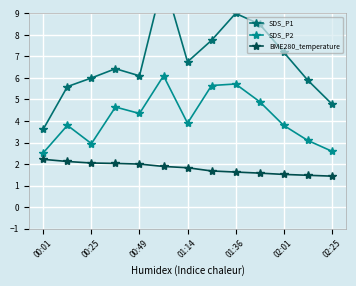

Reading right to left, extract all data points from this chart.

SDS_P1: 4.8	5.9	7.2	8.5	9.0	7.8	6.8	10.6	6.1	6.4	6.0	5.6	3.6
SDS_P2: 2.6	3.1	3.8	4.9	5.7	5.7	3.9	6.1	4.3	4.7	3.0	3.8	2.5
BME280_temperature: 1.4	1.5	1.5	1.6	1.6	1.7	1.8	1.9	2.0	2.0	2.0	2.1	2.2